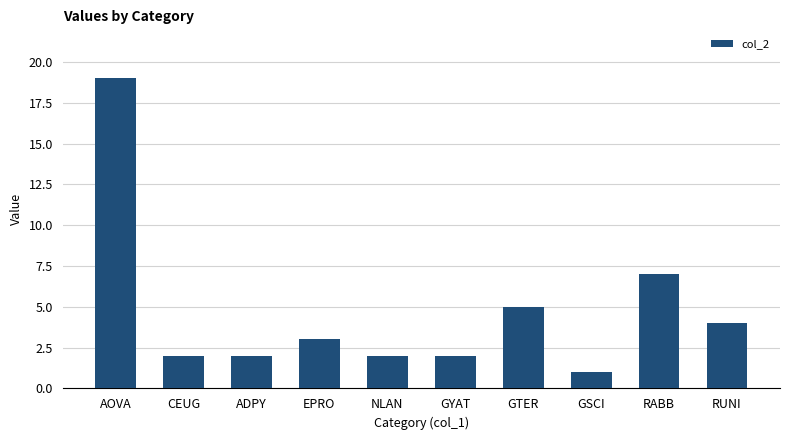

What value does the data have at EPRO?

3